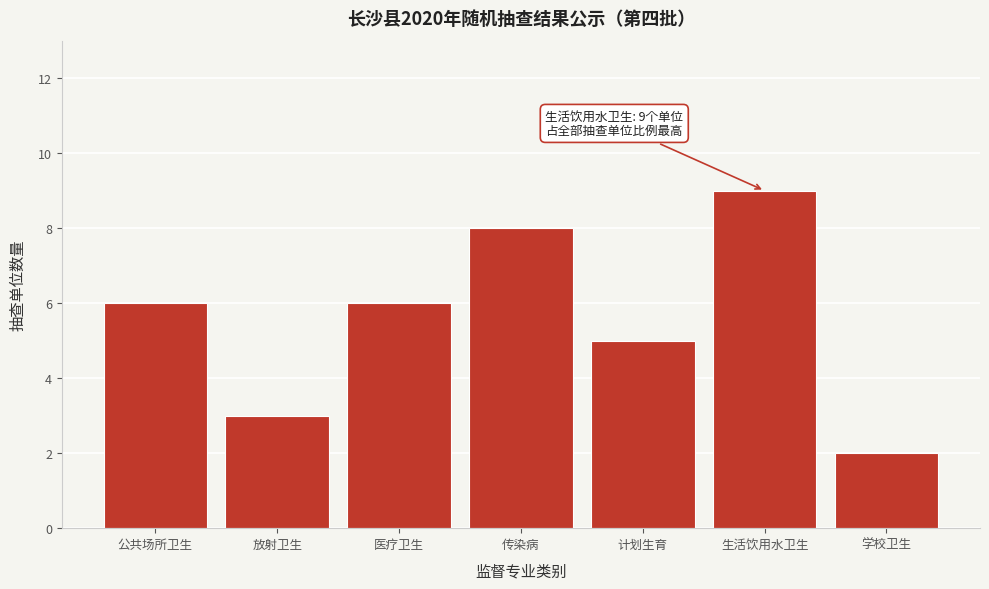

Reading right to left, transcribe all the data shown in this chart.

学校卫生=2	生活饮用水卫生=9	计划生育=5	传染病=8	医疗卫生=6	放射卫生=3	公共场所卫生=6